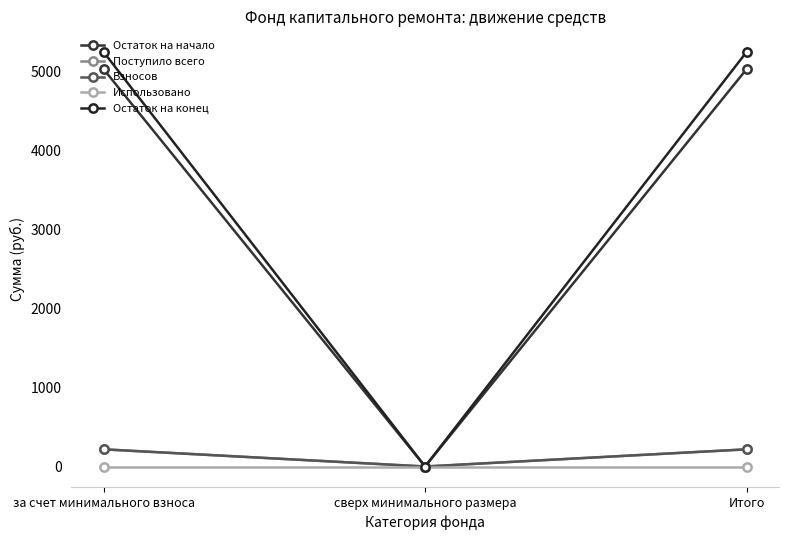

What is the difference between the second highest and minimum values in the Поступило всего series?

217.5